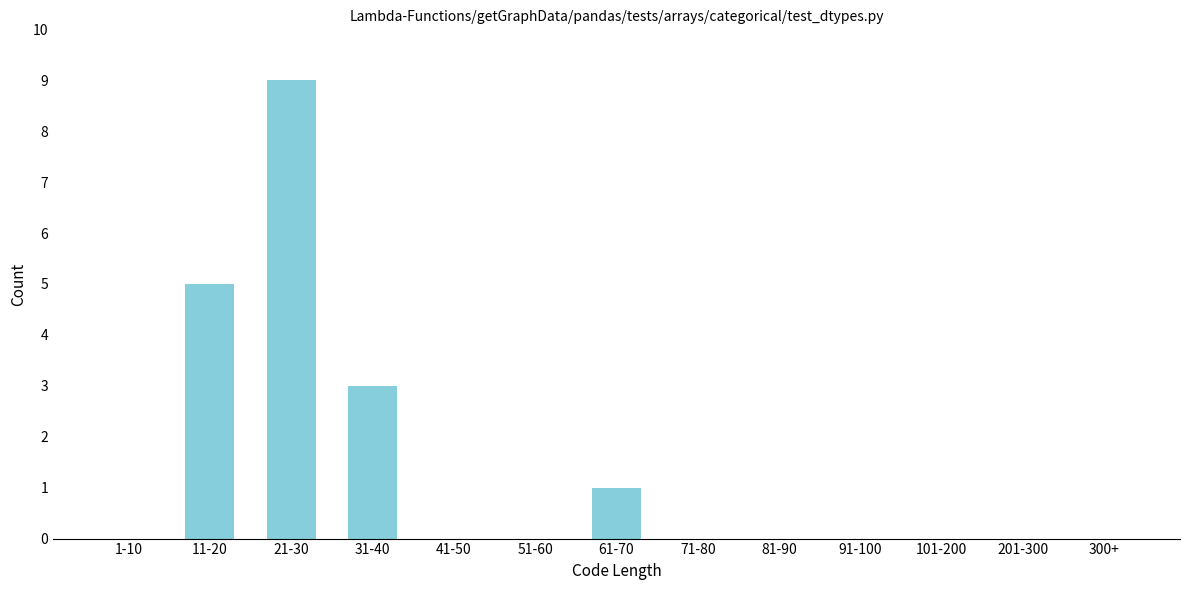

Reading left to right, extract all data points from this chart.

1-10=0	11-20=5	21-30=9	31-40=3	41-50=0	51-60=0	61-70=1	71-80=0	81-90=0	91-100=0	101-200=0	201-300=0	300+=0